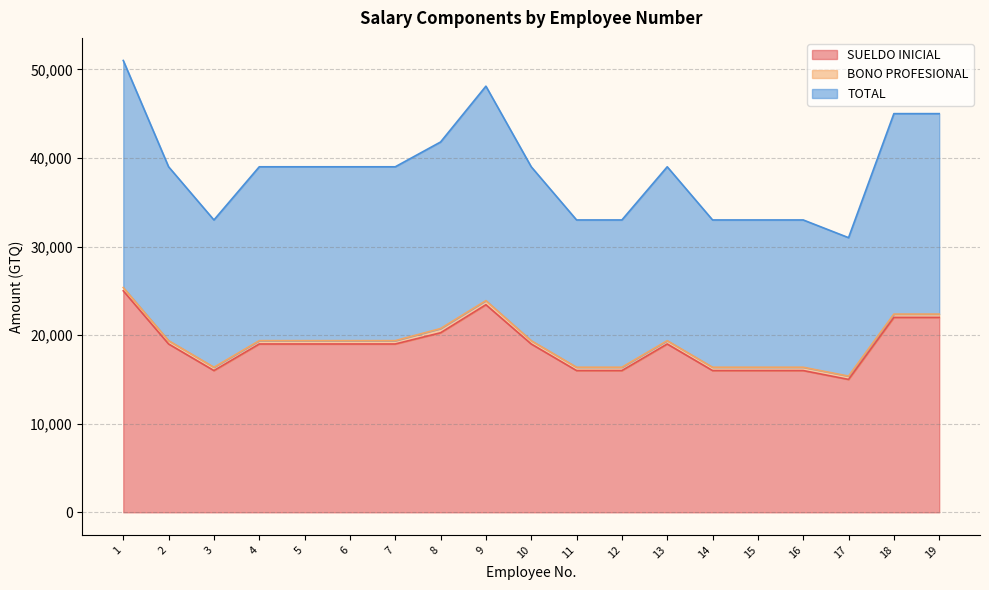

Read the SUELDO INICIAL value at 15.

16000.0